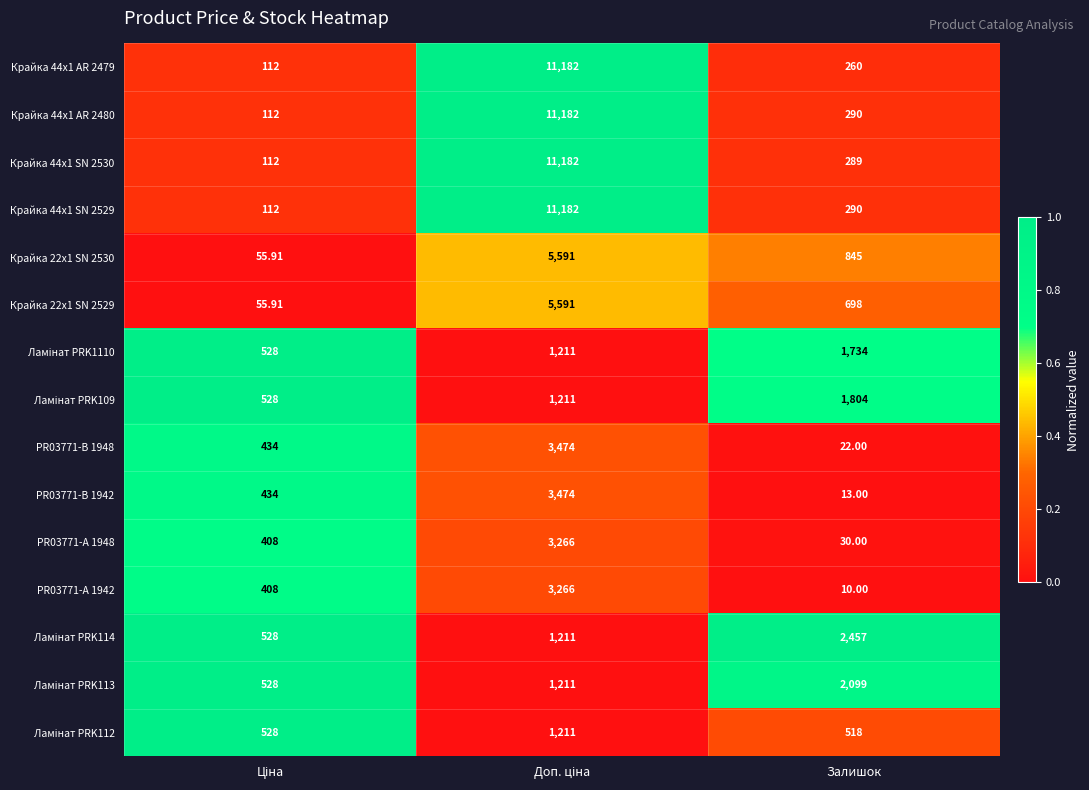

At which label is Крайка 44x1 SN 2530 closest to 5647?

Залишок